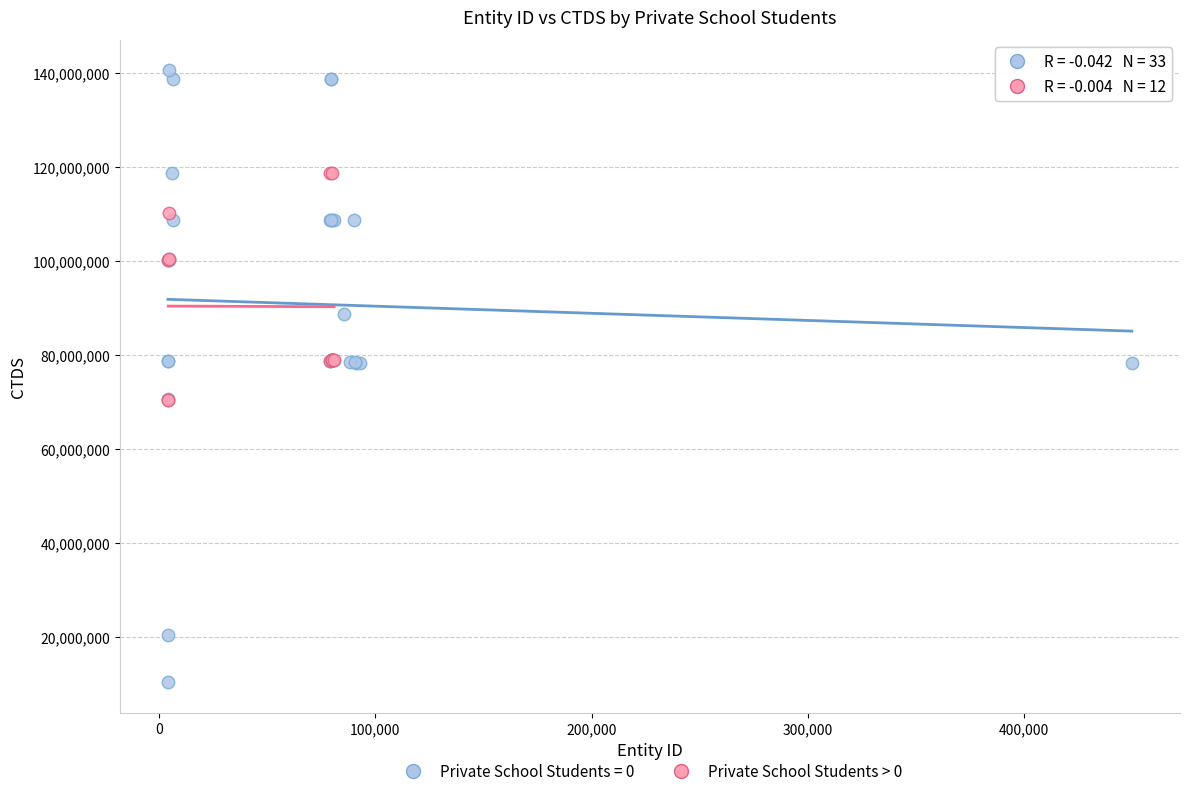

Which series has the largest Y range (max minus min)?

Private School Students = 0